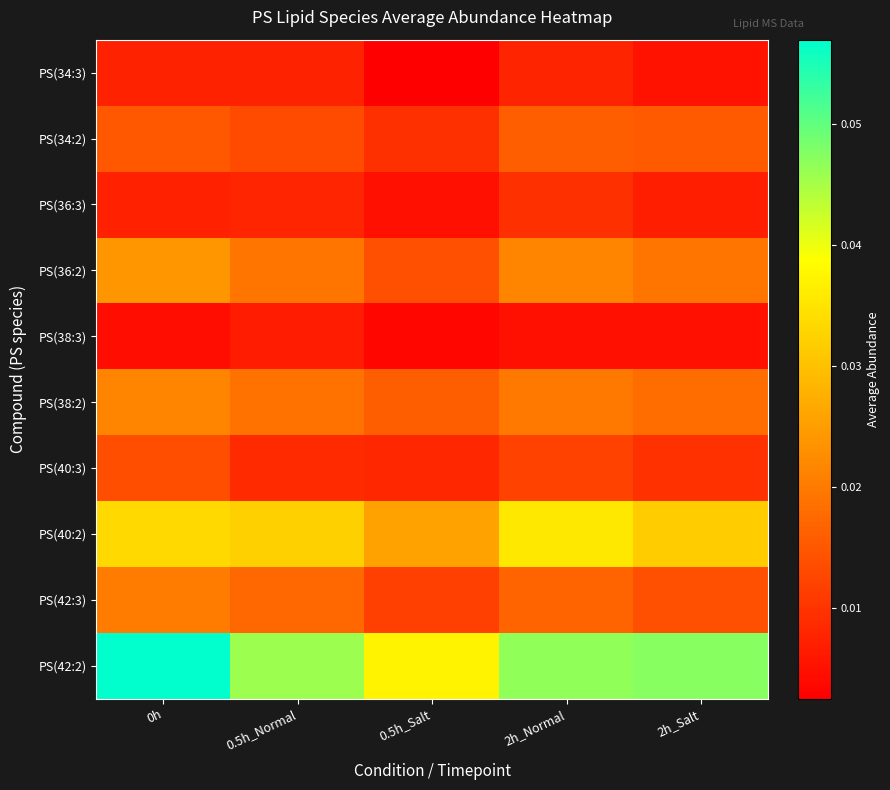

At how many categories does at least one series exceed 0?

5